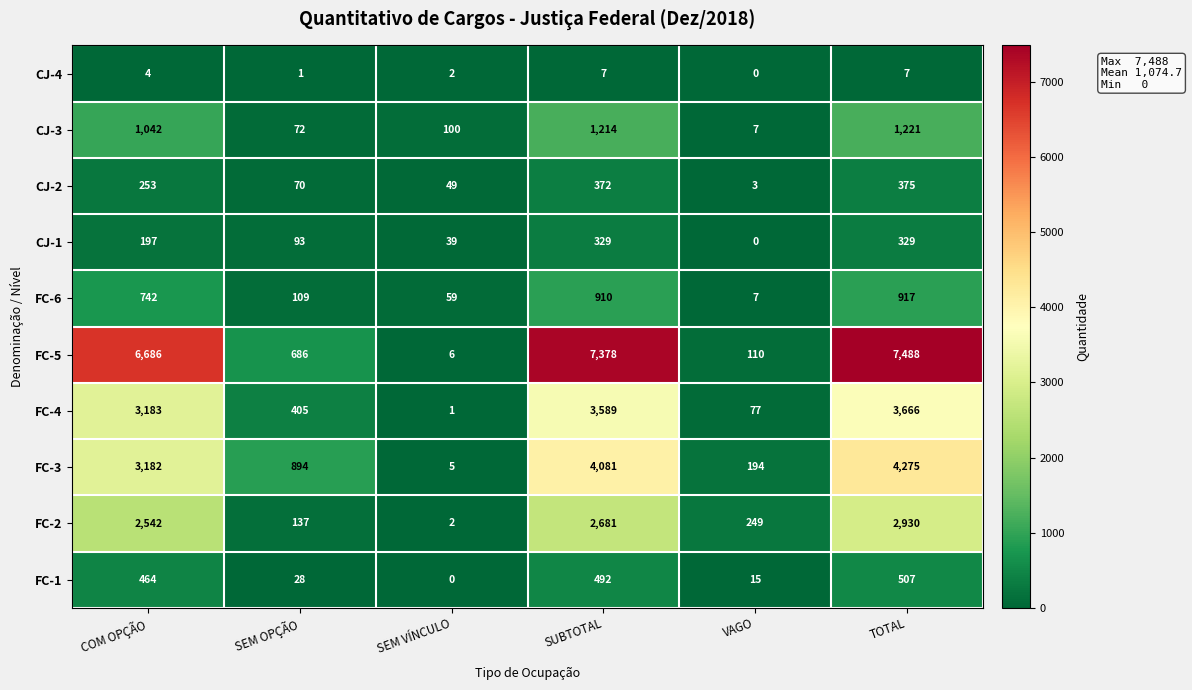

Rank the series by their maximum value, from highest to lowest.

FC-5, FC-3, FC-4, FC-2, CJ-3, FC-6, FC-1, CJ-2, CJ-1, CJ-4